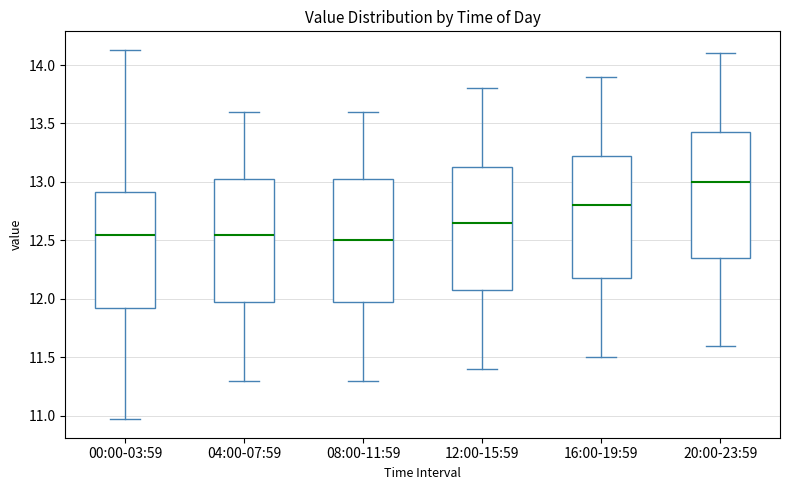

Where is the lower edge of the box for 16:00-19:59 on the y-axis? The values are not printed on the chart, so give them approximately, as read against the axis.

12.20